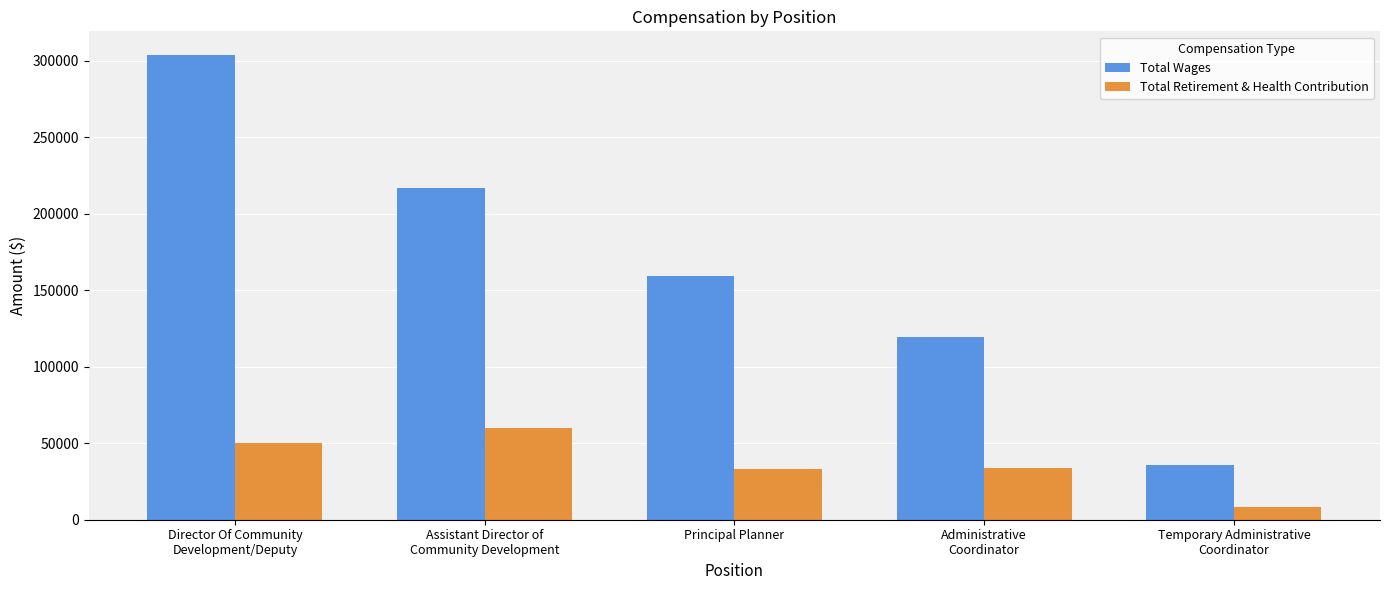

What is the difference between the Total Retirement & Health Contribution values at Administrative
Coordinator and Director Of Community
Development/Deputy?

16453